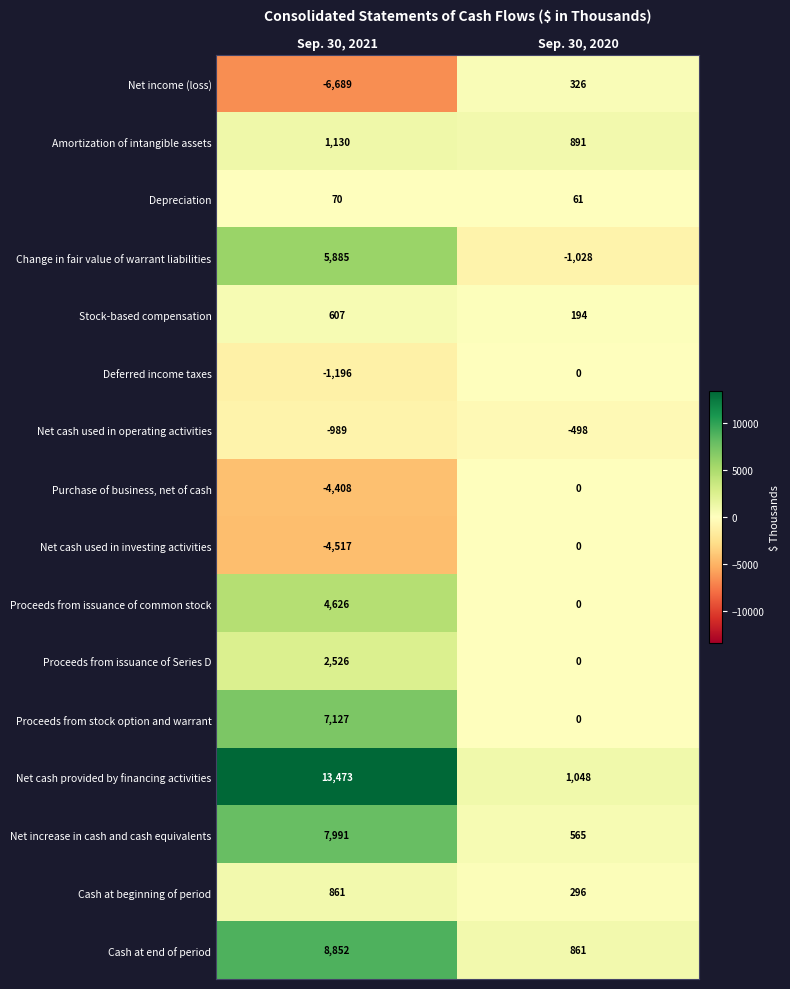

Read the Stock-based compensation value at Sep. 30, 2020, to the nearest 50.

200